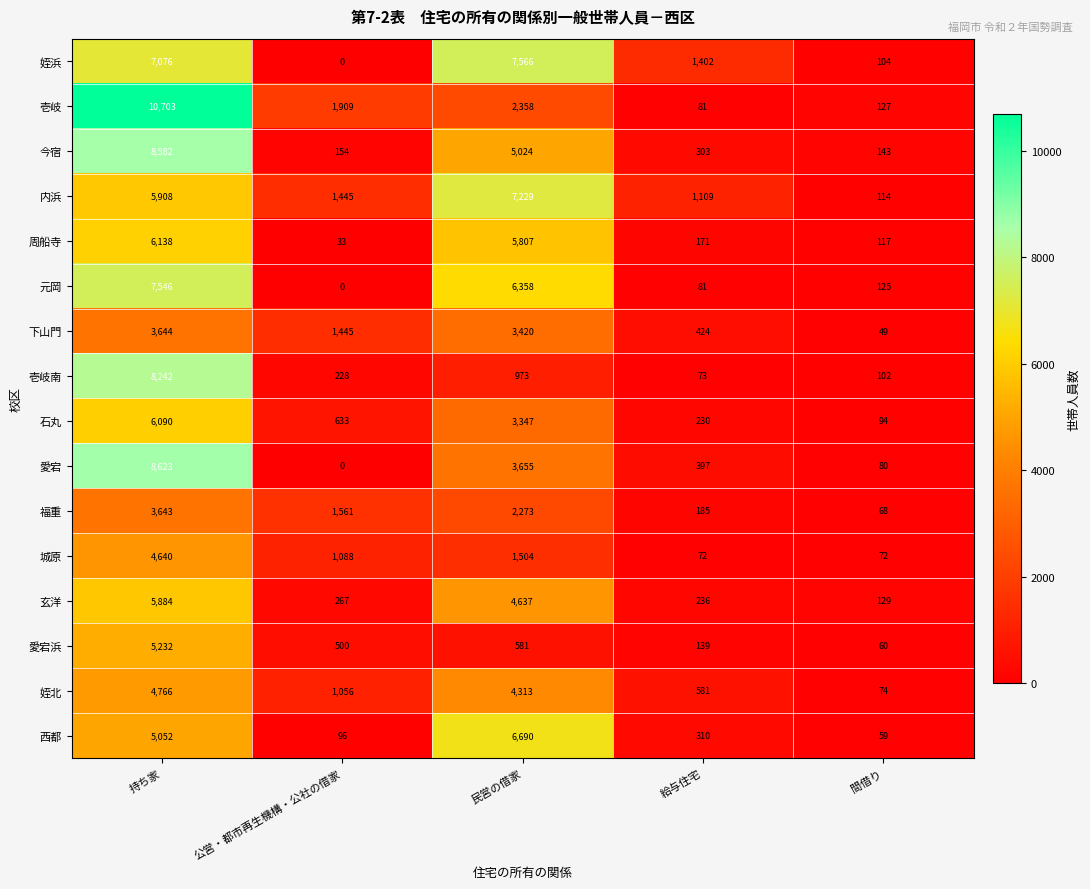

Where is 内浜 nearest to the value 3671?

公営・都市再生機構・公社の借家